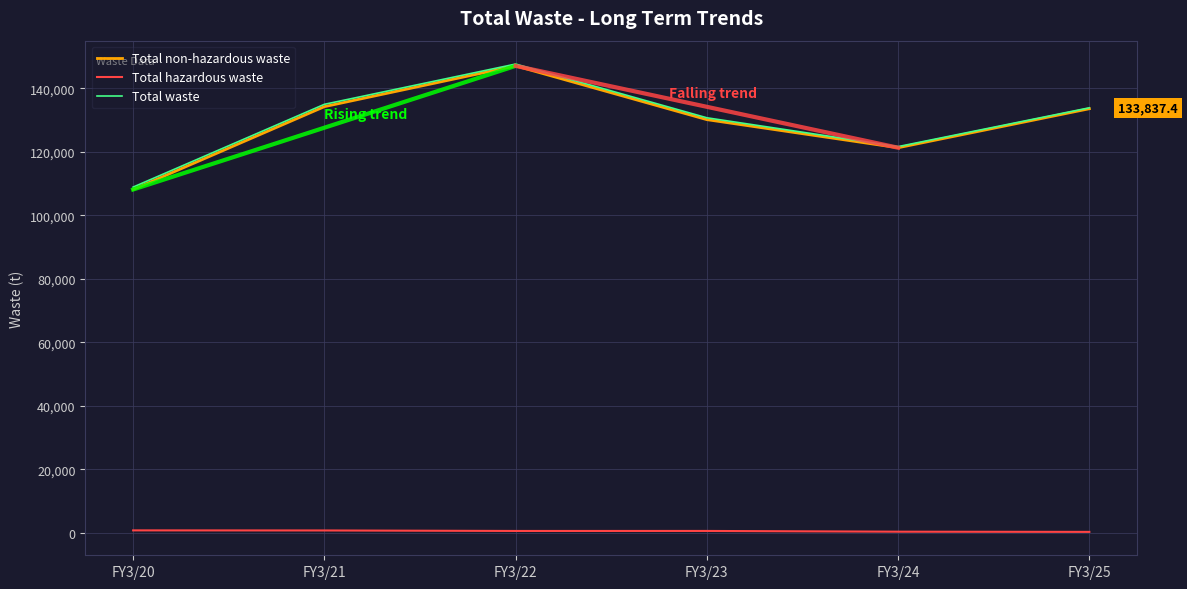

How many values in the Total waste series are below 133837?

3